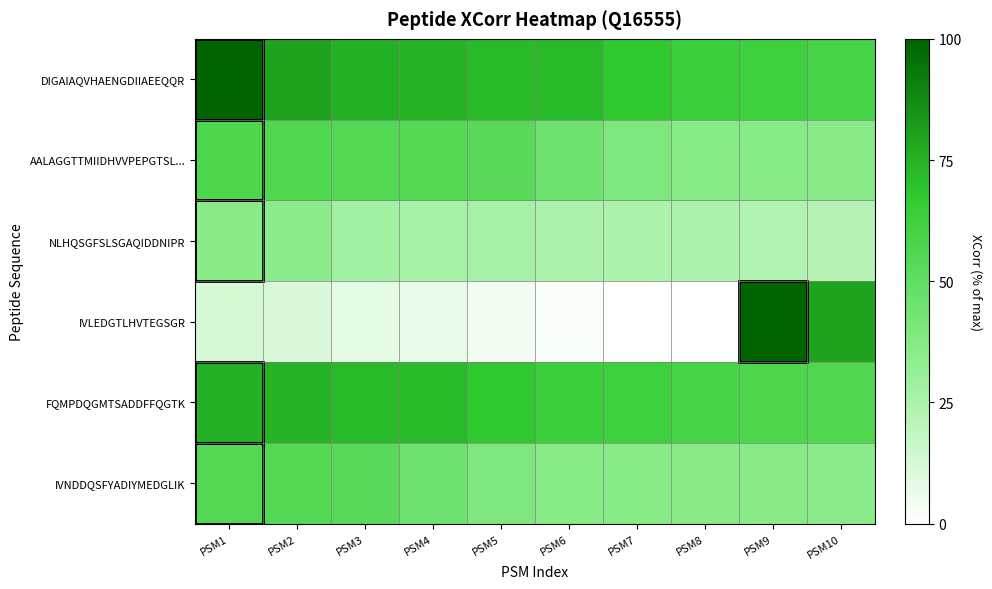

List the series in order of their peak value, highest first.

DIGAIAQVHAENGDIIAEEQQR, IVLEDGTLHVTEGSGR, FQMPDQGMTSADDFFQGTK, AALAGGTTMIIDHVVPEPGTSL..., IVNDDQSFYADIYMEDGLIK, NLHQSGFSLSGAQIDDNIPR